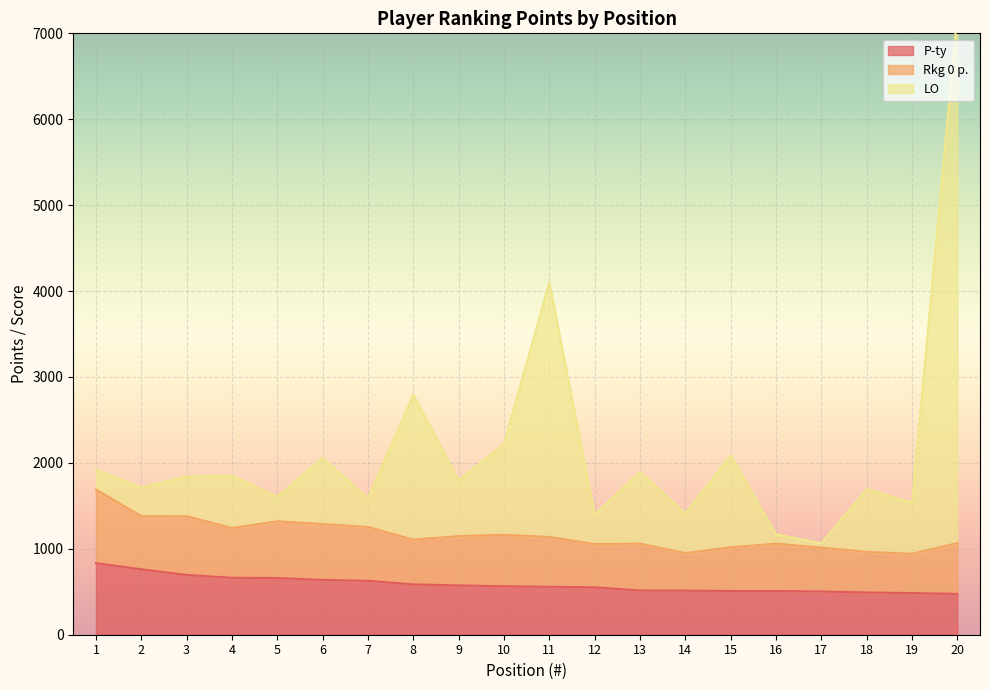

What is the sum of all P-ty values?

11714